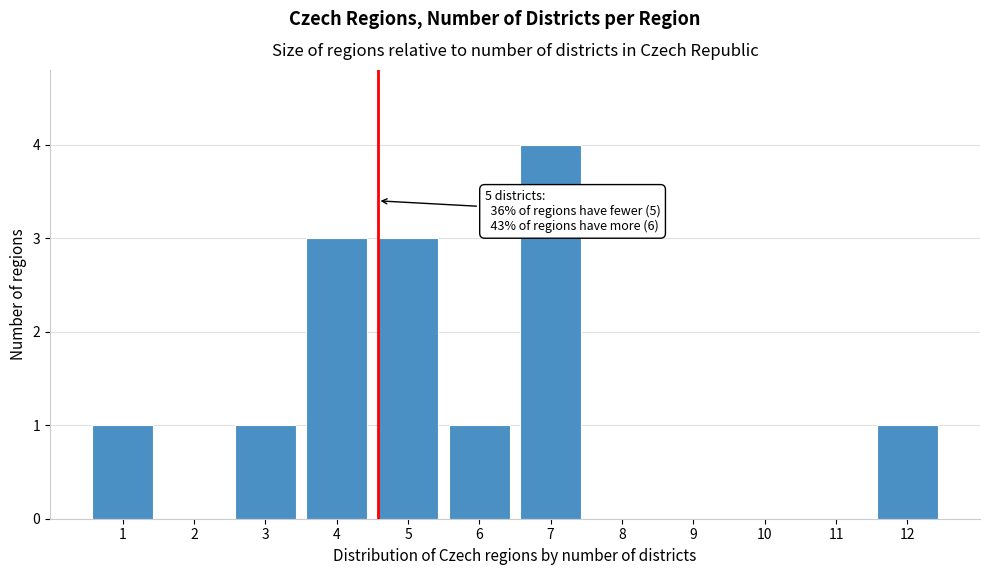

Reading left to right, transcribe all the data shown in this chart.

1=1	2=0	3=1	4=3	5=3	6=1	7=4	8=0	9=0	10=0	11=0	12=1